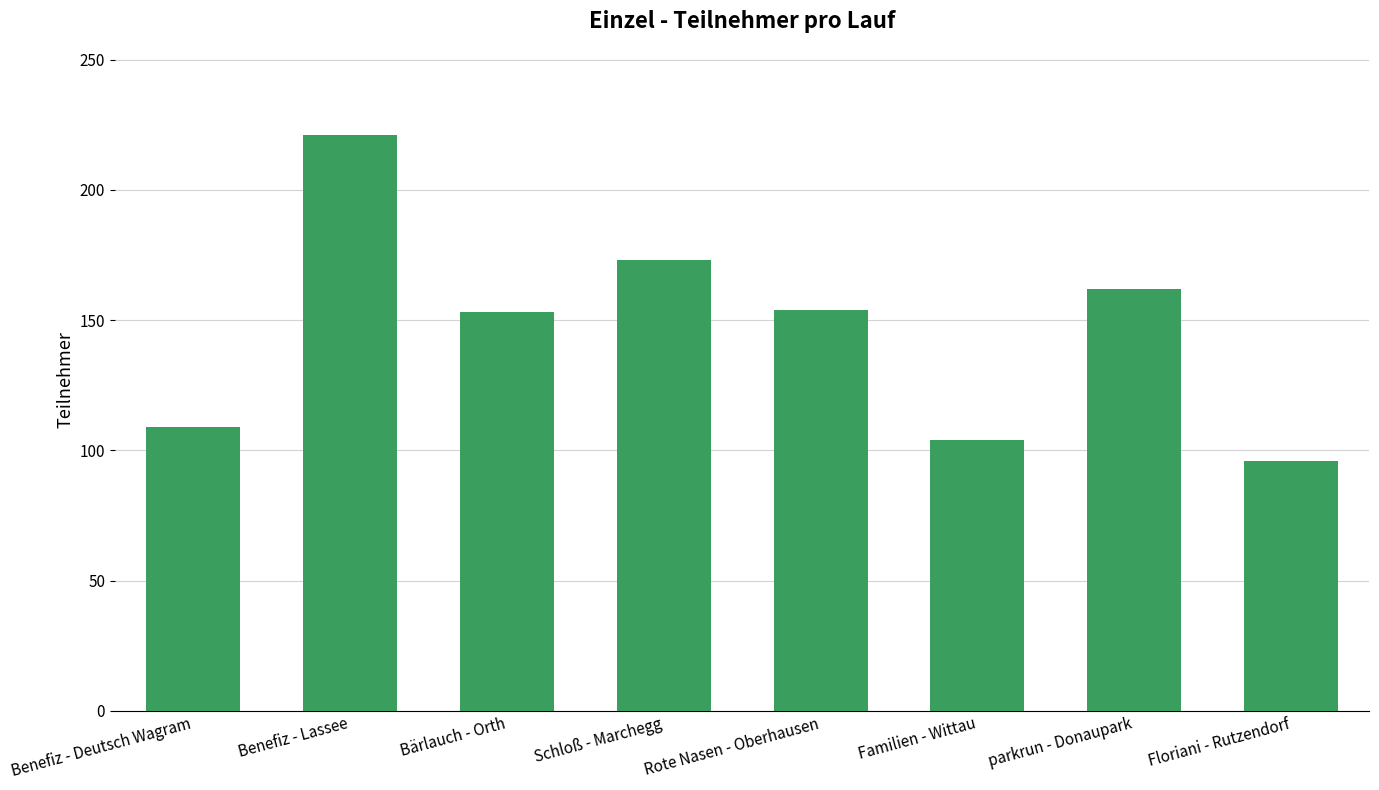

Does the chart contain any negative values?

No